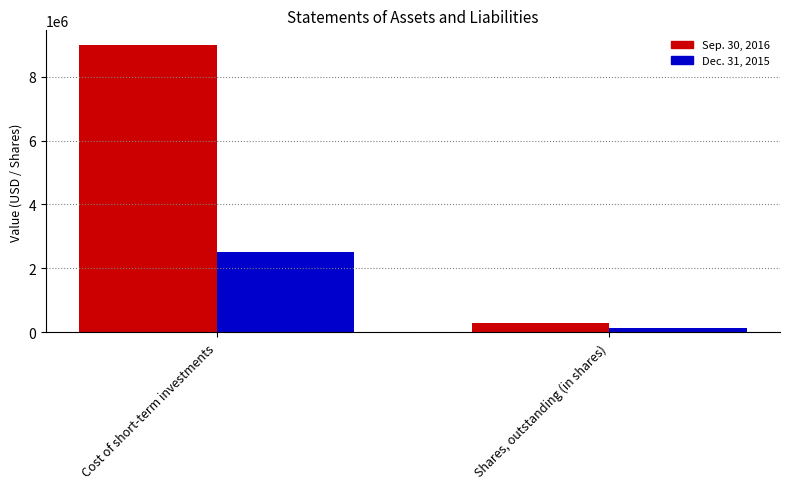

At which label does Dec. 31, 2015 reach its minimum?

Shares, outstanding (in shares)